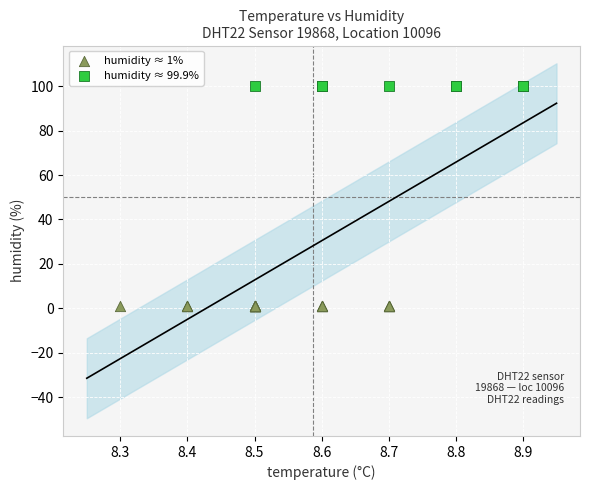

Which series reaches the minimum Y coordinate?

humidity ≈ 1%